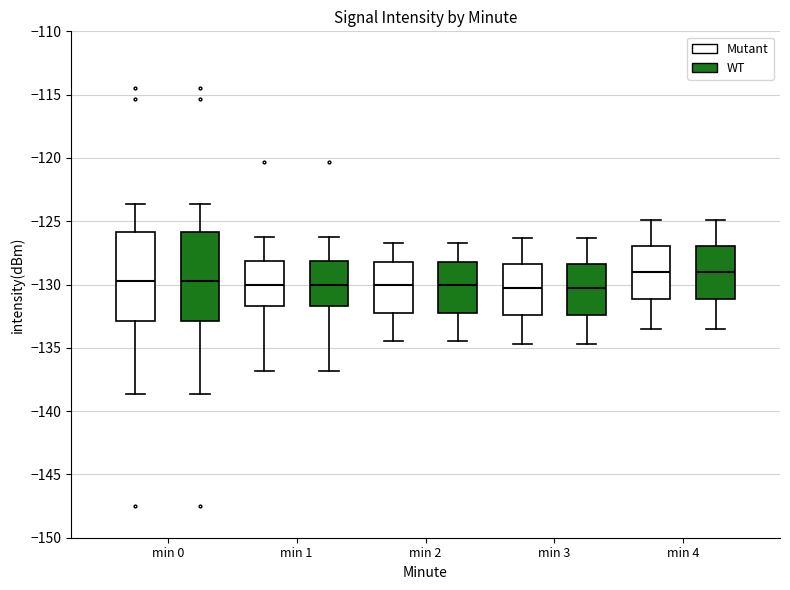

Reading left to right, transcribe this box plot: for each box, give where its median line is, the range the box spans, and where its two whiskers end, as read against the y-axis. The values are not printed on the chart, so give them approximately, as read against the axis.

min 0 (Mutant): median -129.5, box -133.0 to -126.0, whiskers -138.5 to -123.5
min 0 (WT): median -129.5, box -133.0 to -126.0, whiskers -138.5 to -123.5
min 1 (Mutant): median -130.0, box -131.5 to -128.0, whiskers -137.0 to -126.5
min 1 (WT): median -130.0, box -131.5 to -128.0, whiskers -137.0 to -126.5
min 2 (Mutant): median -130.0, box -132.0 to -128.0, whiskers -134.5 to -126.5
min 2 (WT): median -130.0, box -132.0 to -128.0, whiskers -134.5 to -126.5
min 3 (Mutant): median -130.5, box -132.5 to -128.5, whiskers -134.5 to -126.5
min 3 (WT): median -130.5, box -132.5 to -128.5, whiskers -134.5 to -126.5
min 4 (Mutant): median -129.0, box -131.0 to -127.0, whiskers -133.5 to -125.0
min 4 (WT): median -129.0, box -131.0 to -127.0, whiskers -133.5 to -125.0